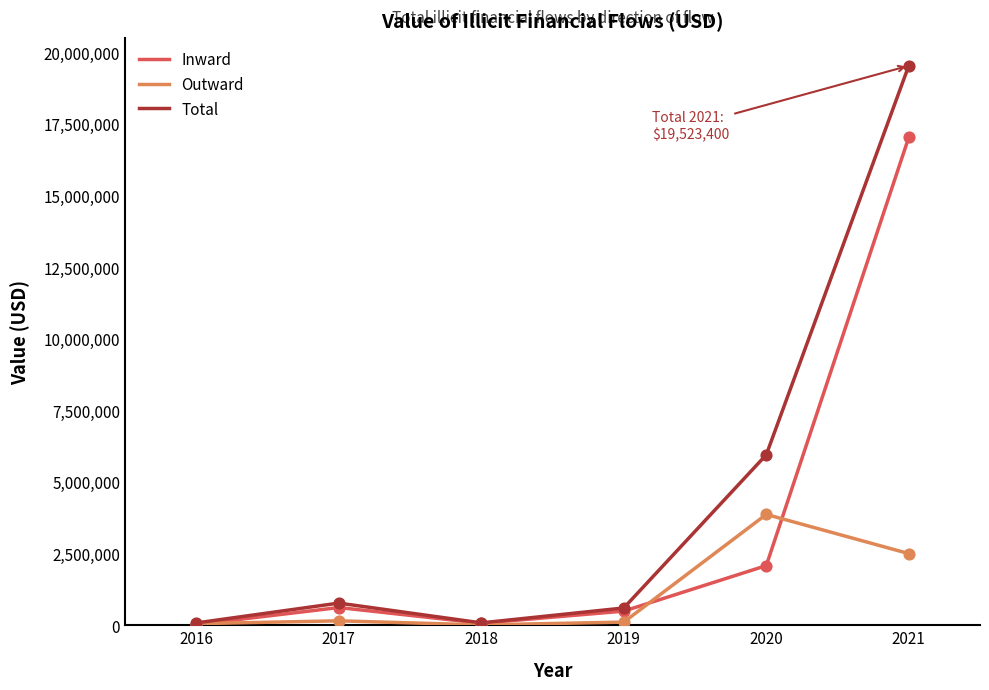

Which series has the largest range (max minus min)?

Total